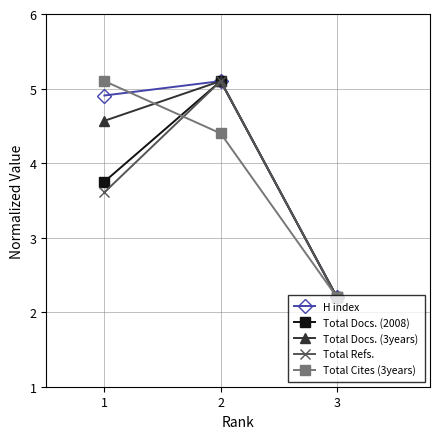

True or false: Total Docs. (2008) has a value of 5.1 at 2.

True